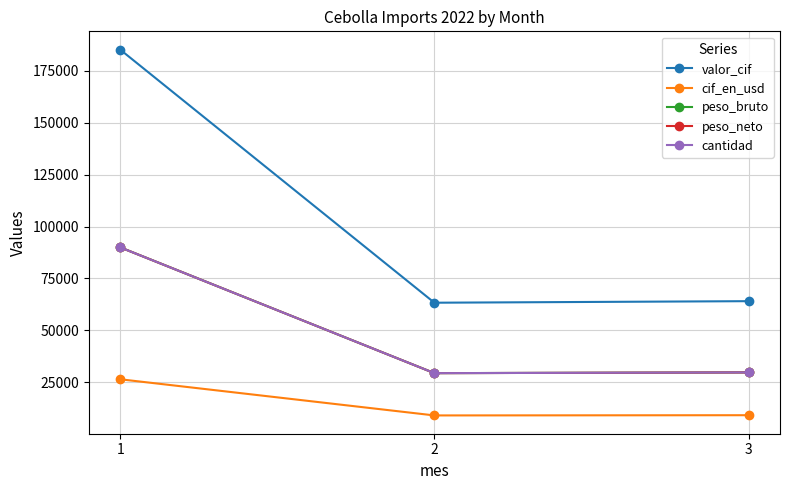

What are all the series names shown in the legend?

valor_cif, cif_en_usd, peso_bruto, peso_neto, cantidad